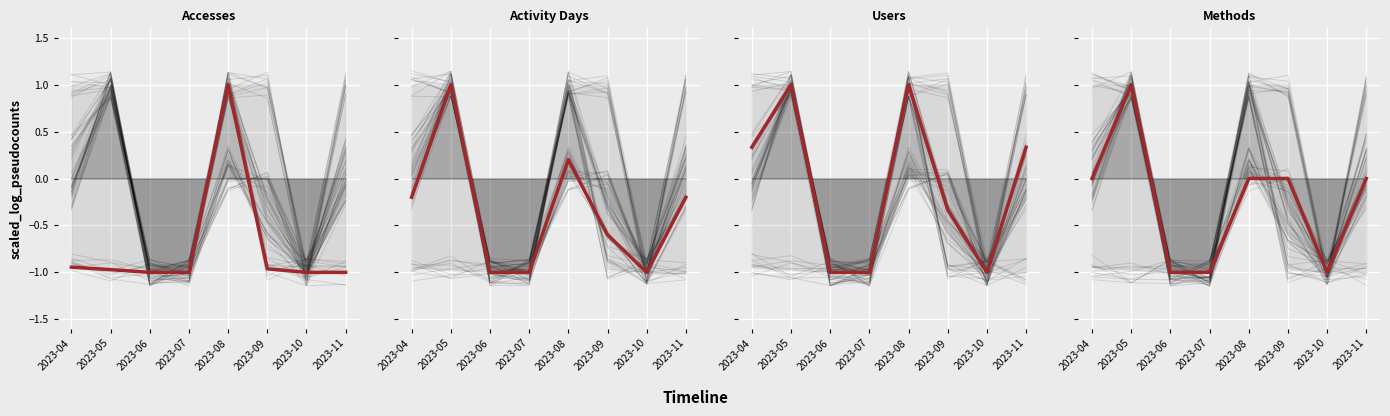

At which category does the chart reach its minimum across all series?

2023-06